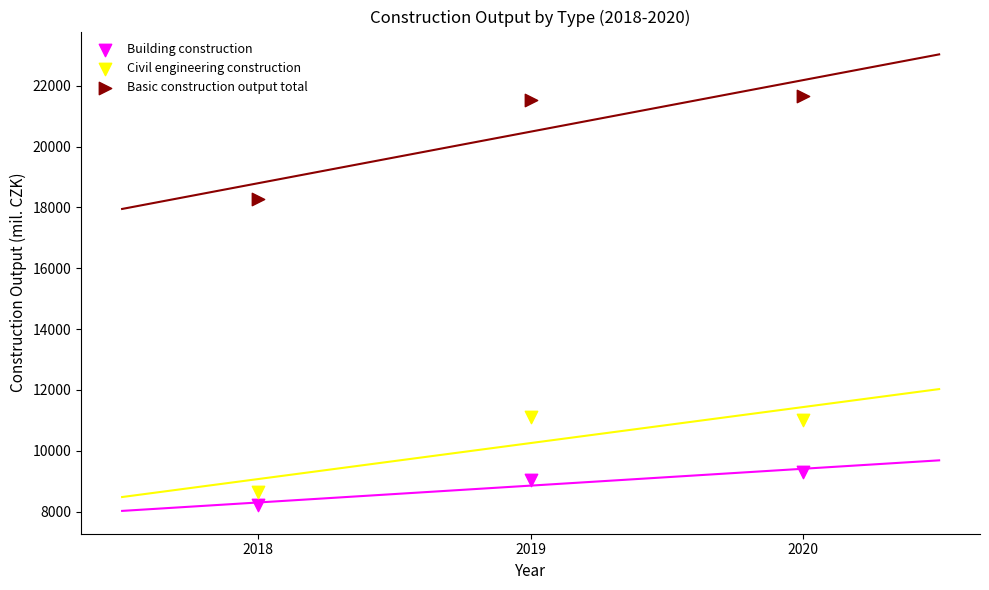

Which series has the largest Y range (max minus min)?

Basic construction output total